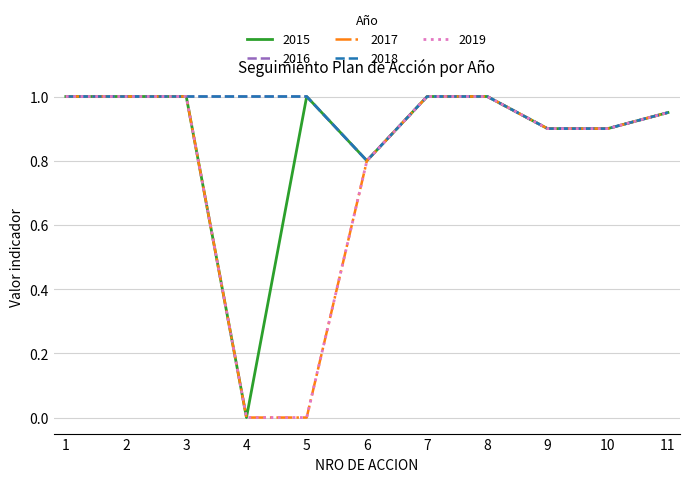

Does the chart display data point markers on the line(s)?

No